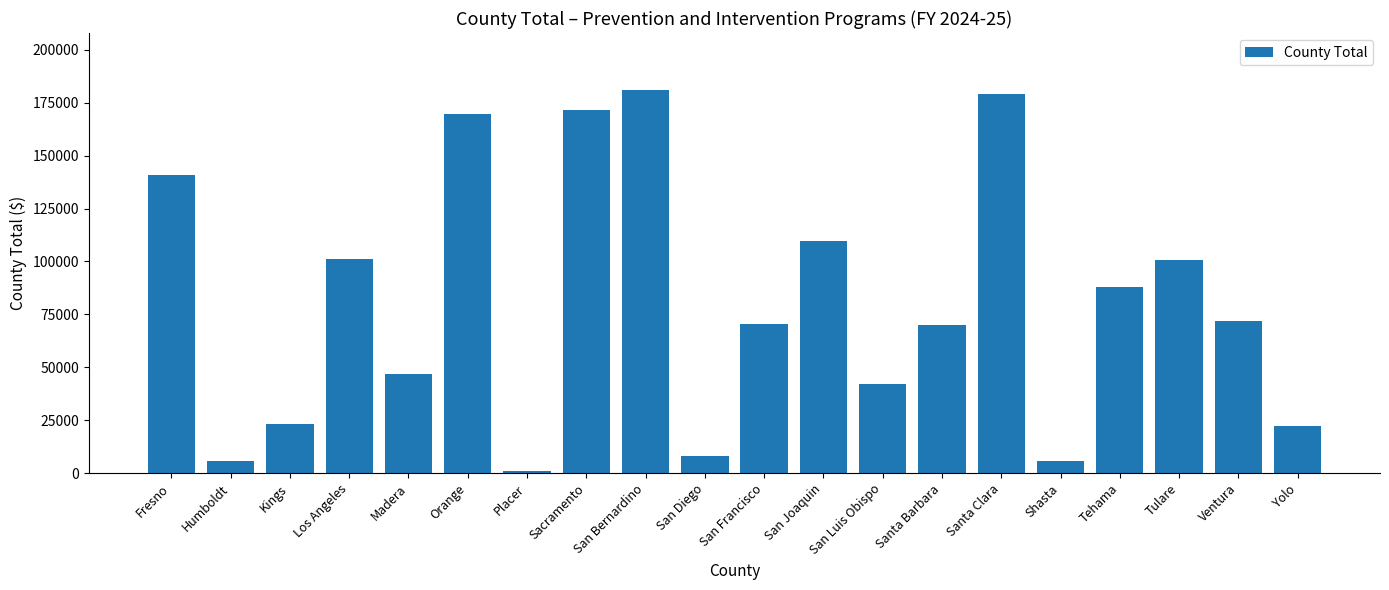

What is the label of the 10th bar from the left?

San Diego